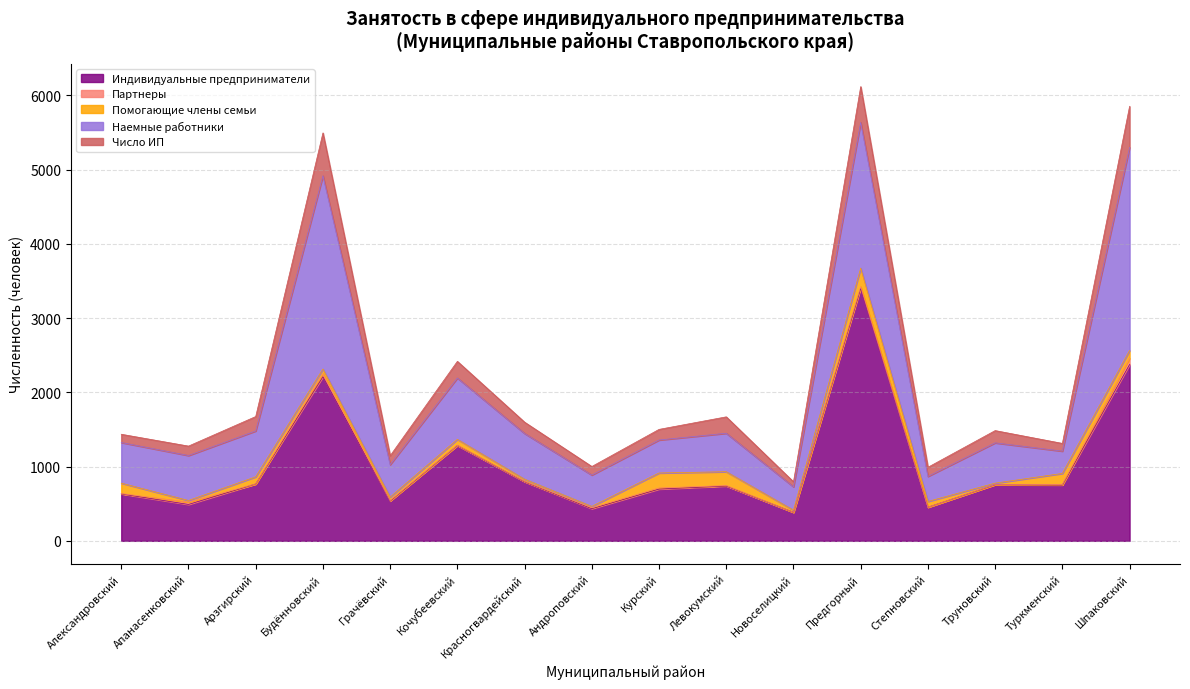

Count the number of categories in the chart.

16